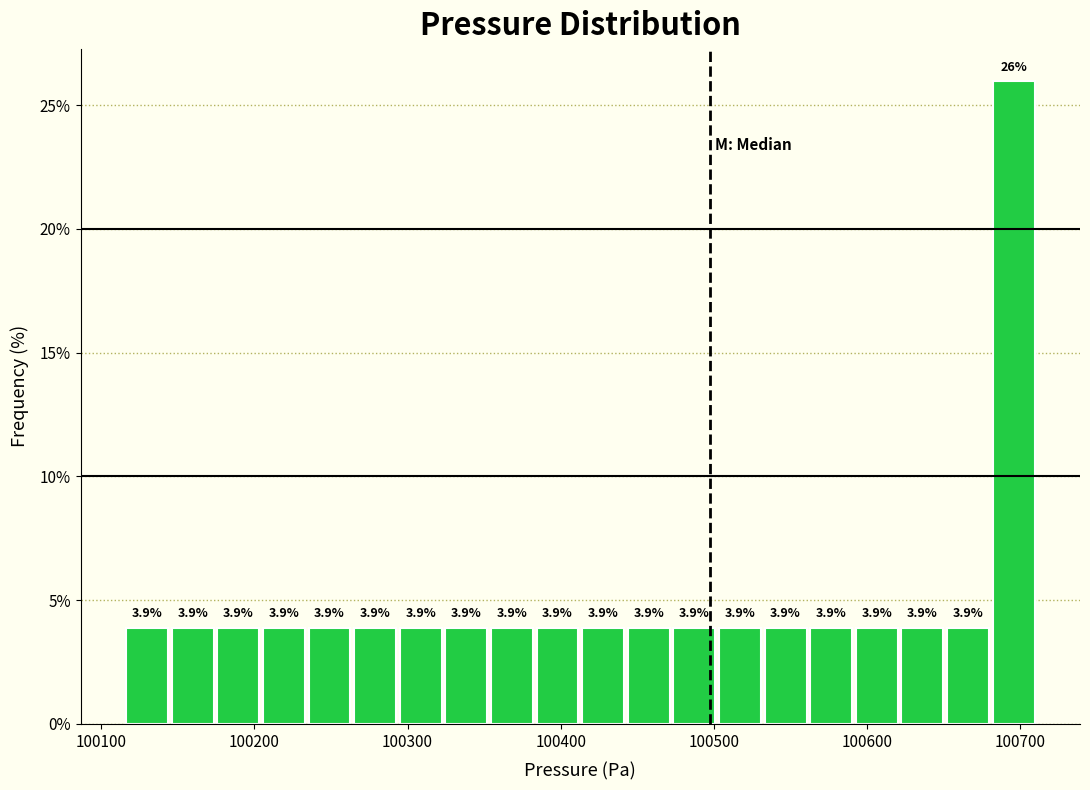

Read against the x-axis, roughly where is the centre of the tallest bar?

100700